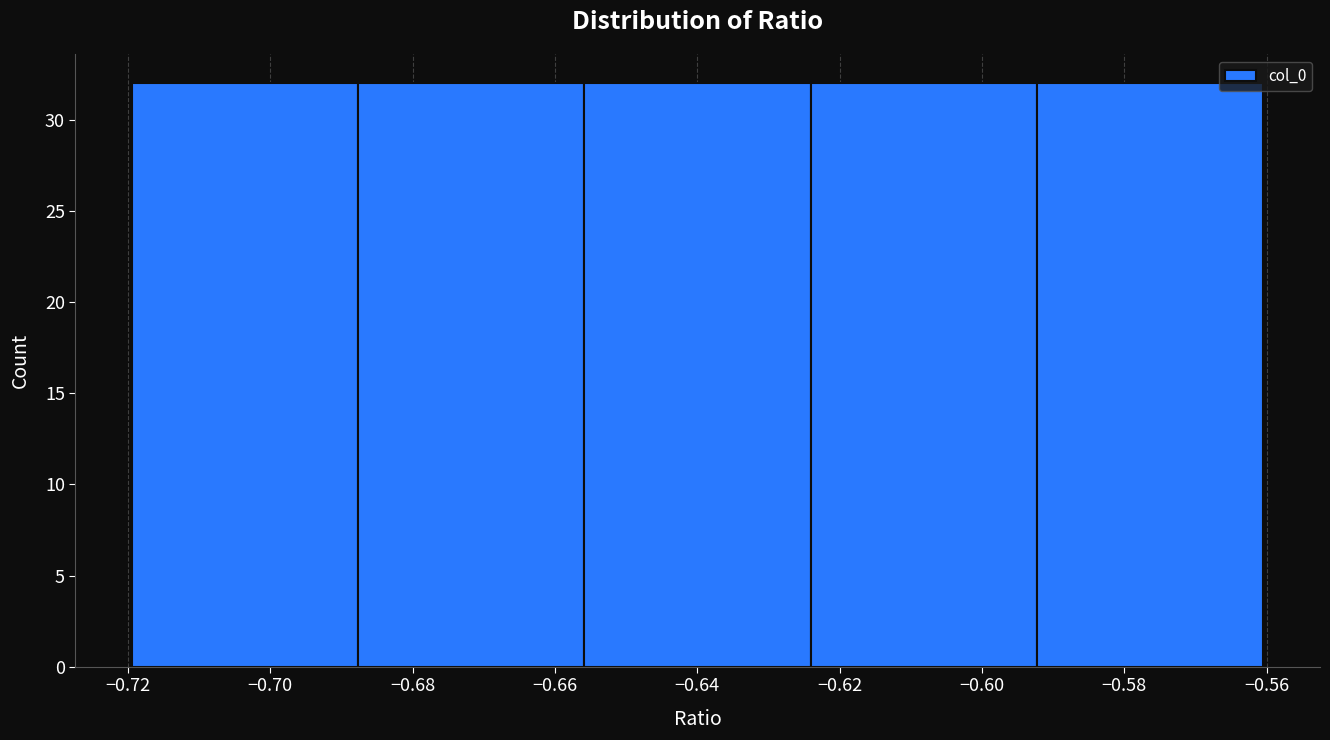

Reading left to right, list every bar in this chart as the range it spans on the x-axis followed by its height. Neither the bar edges nor the heights are printed on the chart, so give them approximately, as read against the axes.

-0.720 to -0.688: 32
-0.688 to -0.656: 32
-0.656 to -0.624: 32
-0.624 to -0.592: 32
-0.592 to -0.560: 32